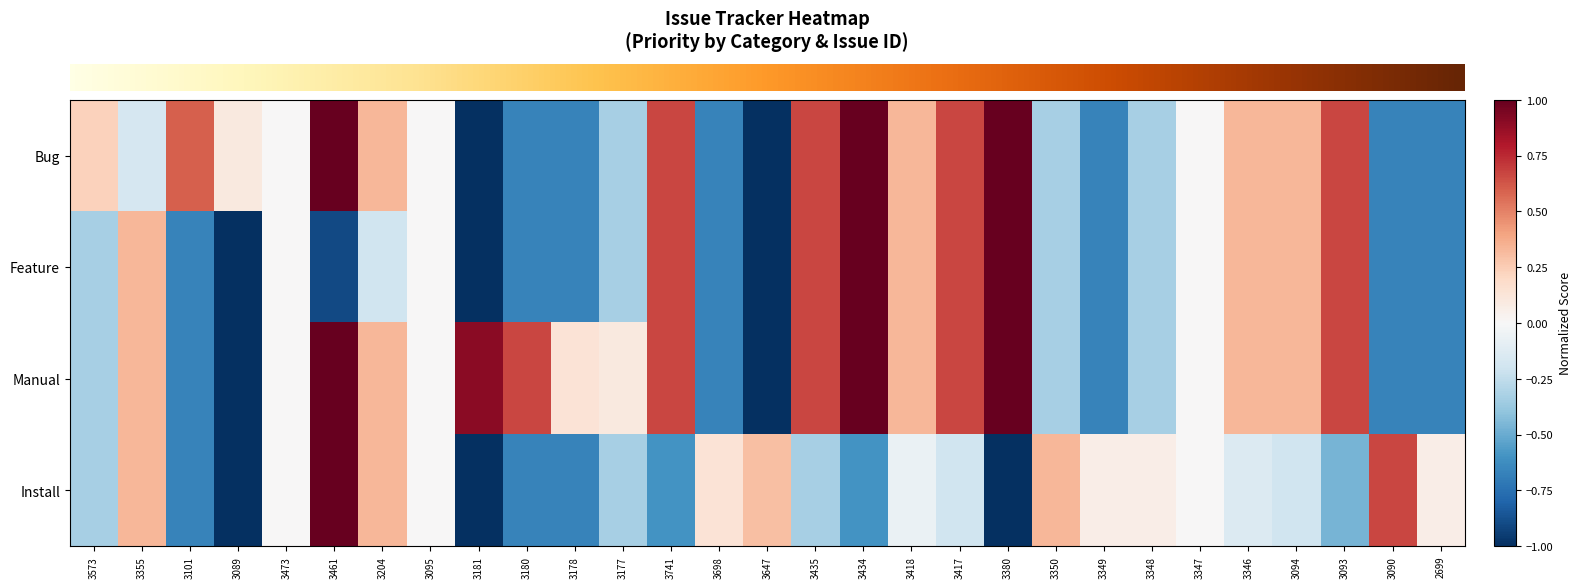

What is the greatest value displayed?

1.0